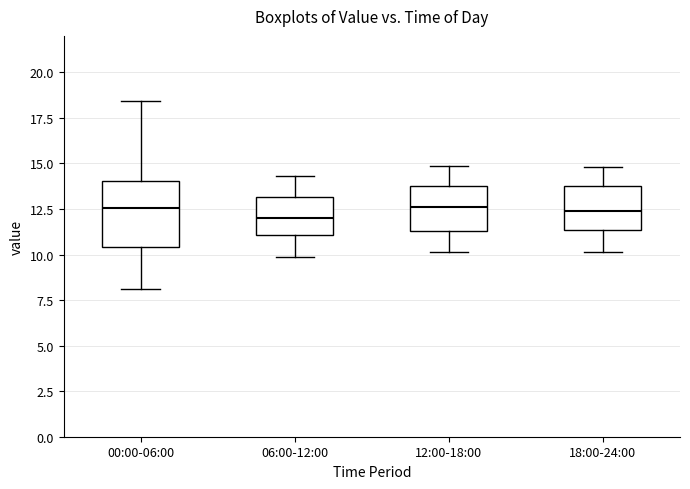

Which box is the tallest, from its lower edge to its upper edge?

00:00-06:00